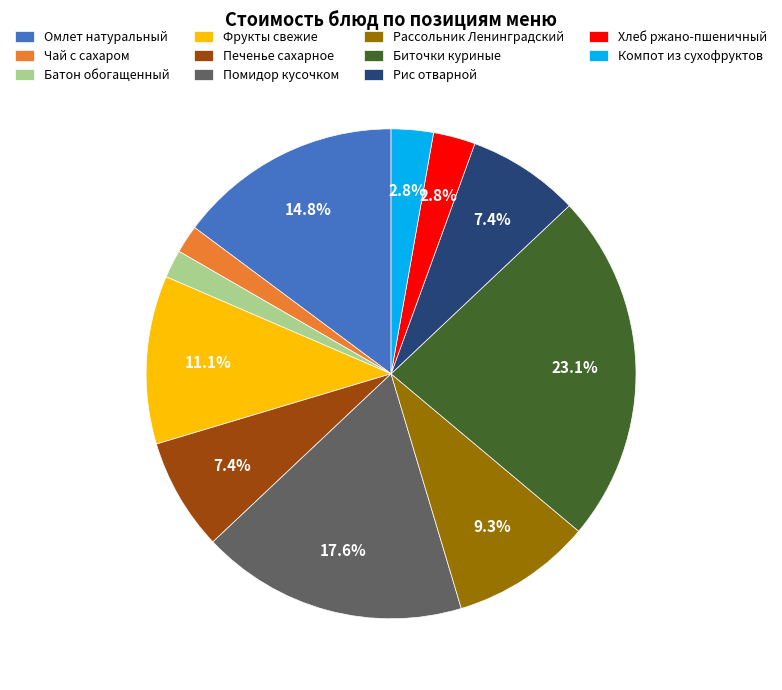

Is there any slice that represents more than half of the pie?

No